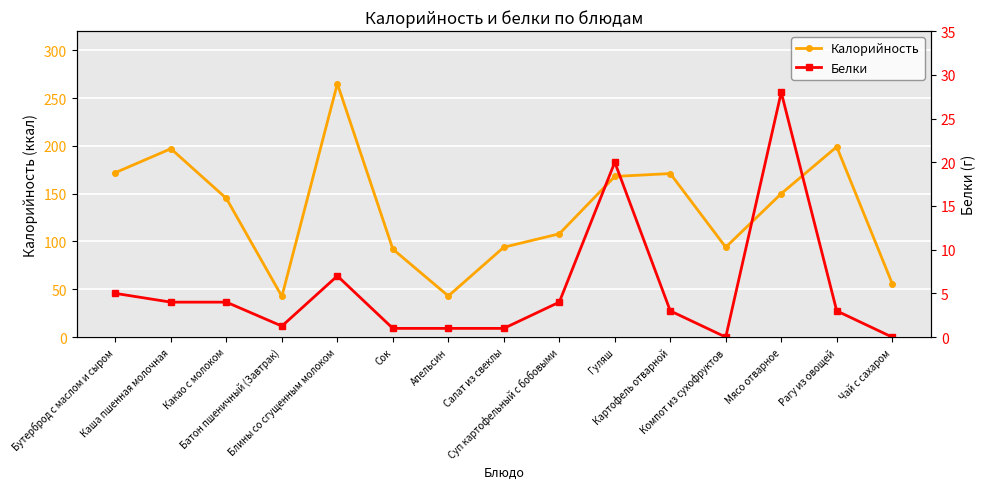

Where is Белки nearest to the value 14?

Гуляш